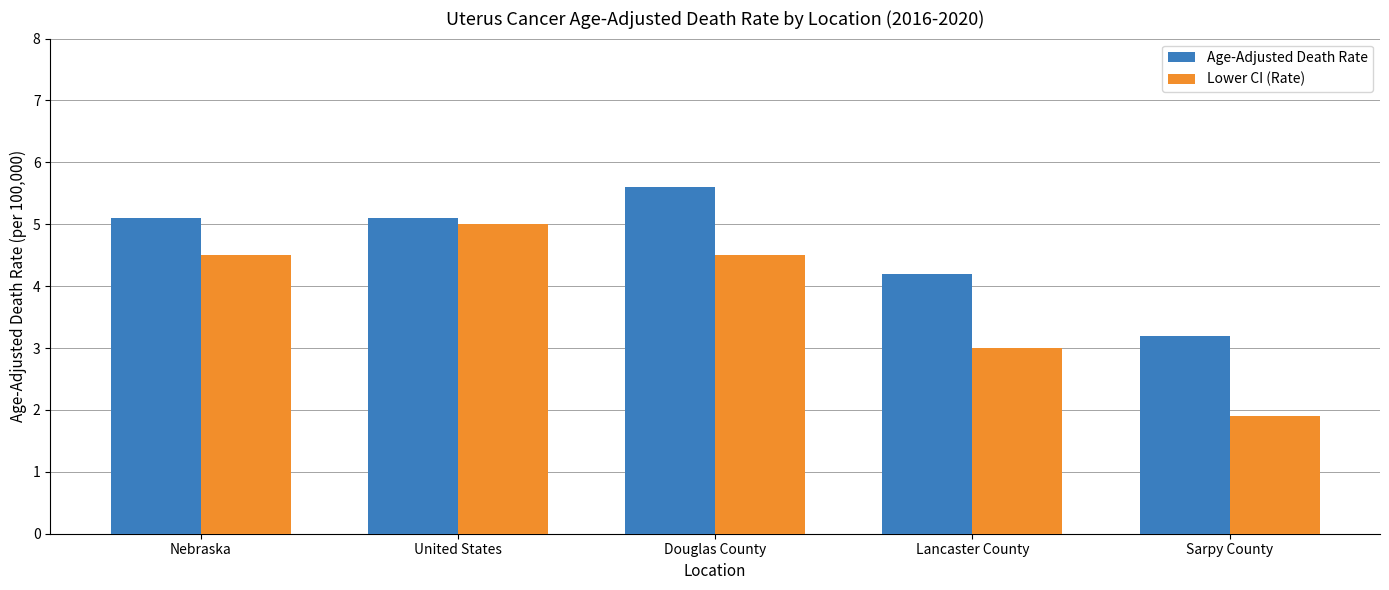

What is the difference between the maximum and minimum values in the Age-Adjusted Death Rate series?

2.4